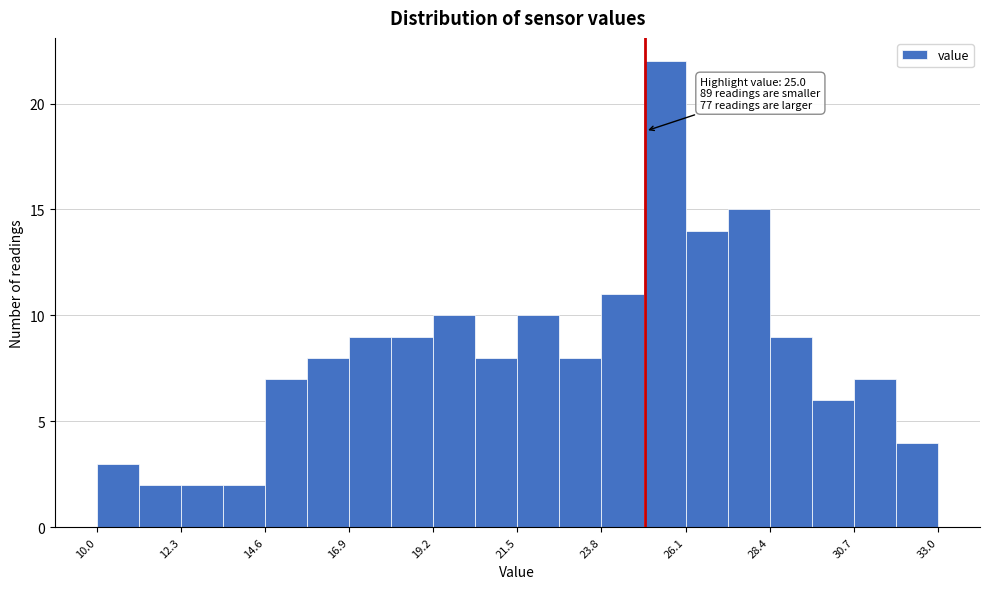

Around what value on the x-axis is the tallest bar? Give the approximate position of its centre, as read against the axis.

25.5